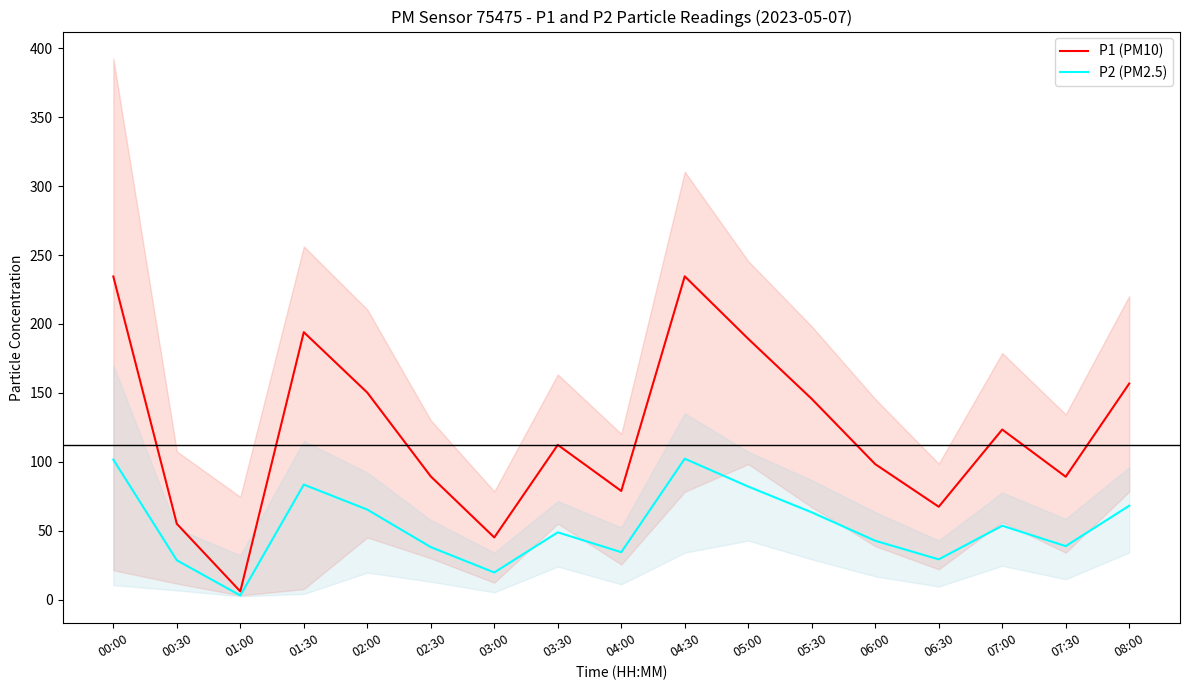

What are all the series names shown in the legend?

P1 (PM10), P2 (PM2.5)